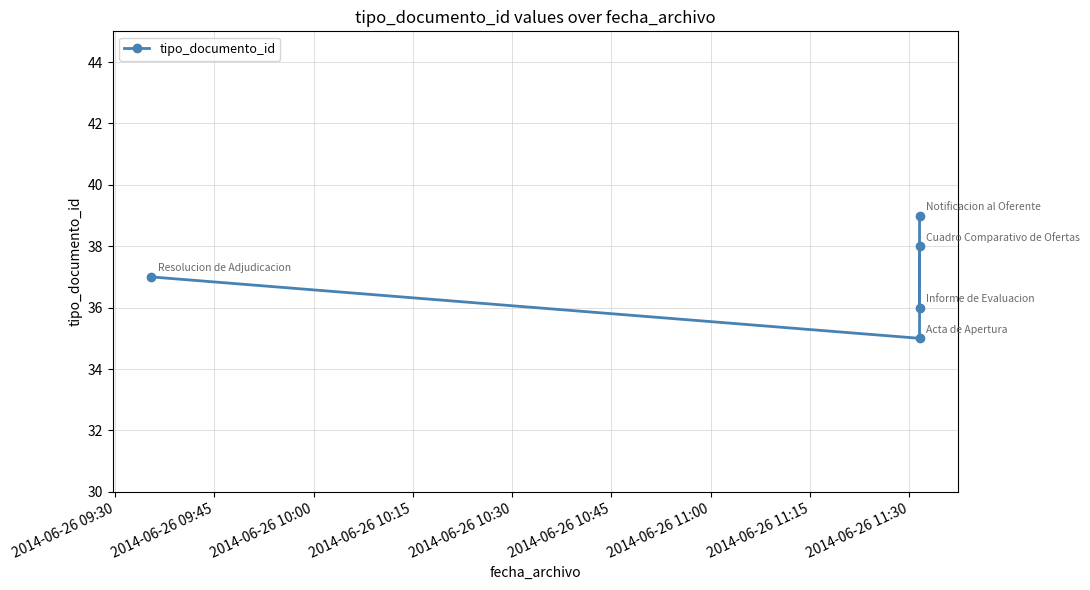

Is it true that the value at 2014-06-26 10:15 is 60?

False